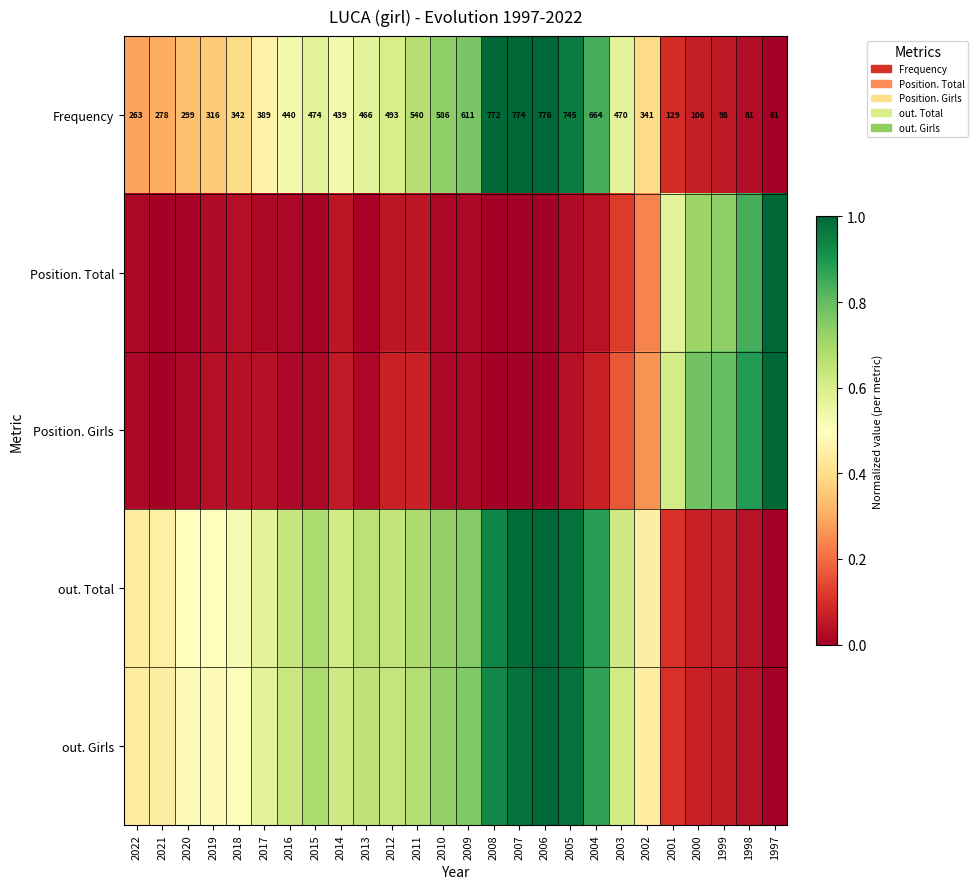

The Position. Girls series shows -0.6 at 2006. True or false?

False